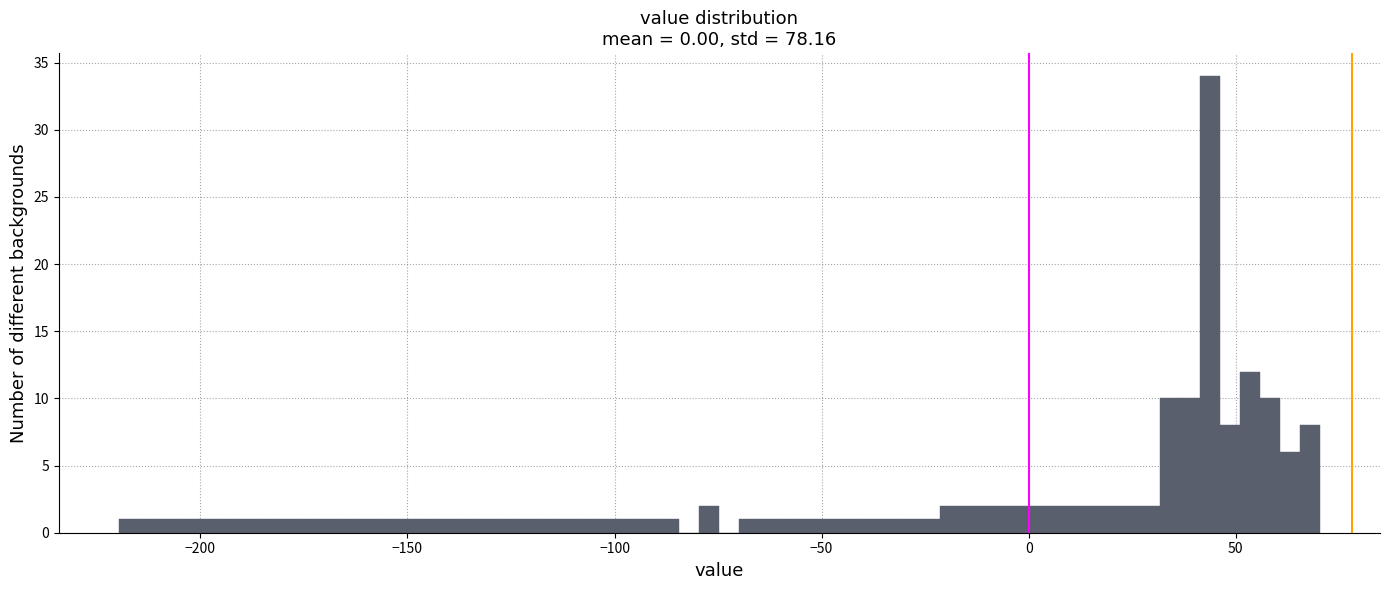

Read against the x-axis, roughly where is the centre of the tallest bar?

45